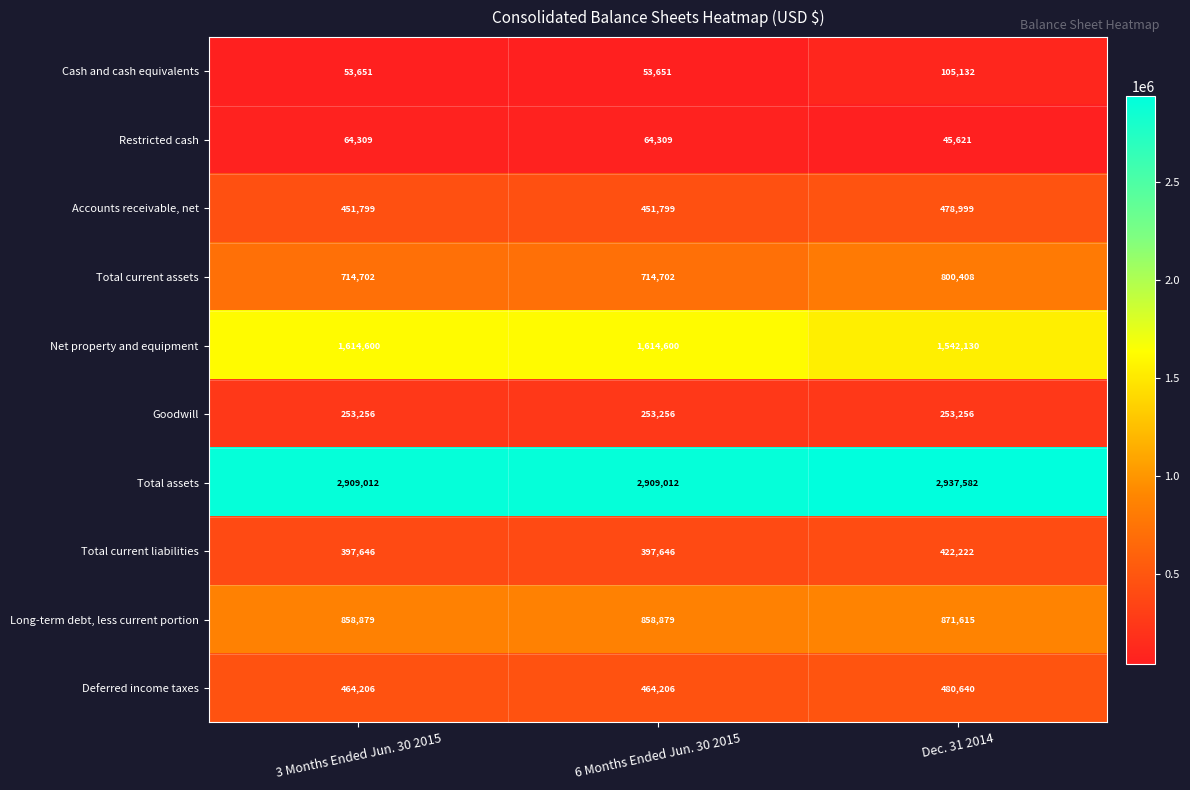

What is the smallest value displayed?

45621